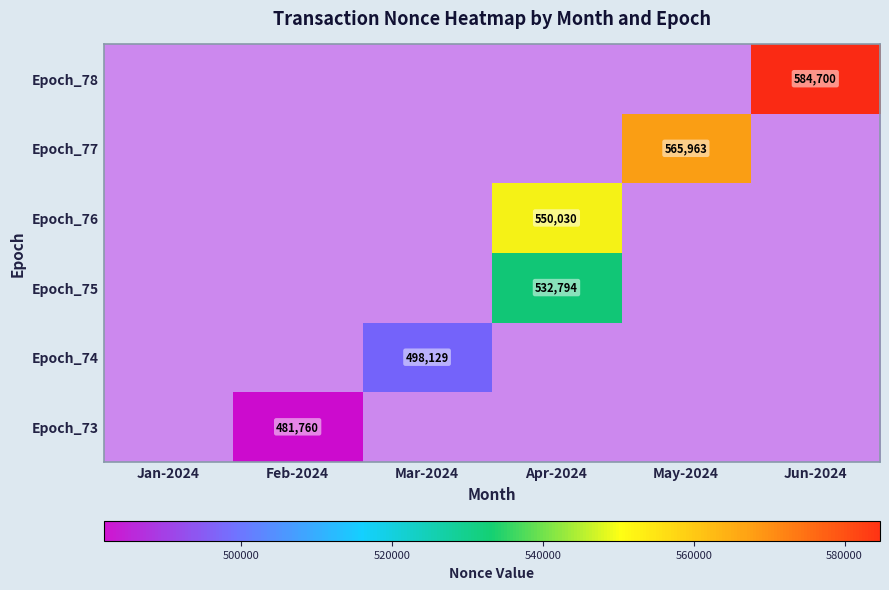

List the labels in order of Epoch_73 value, smallest first.

Jan-2024, Feb-2024, Mar-2024, Apr-2024, May-2024, Jun-2024